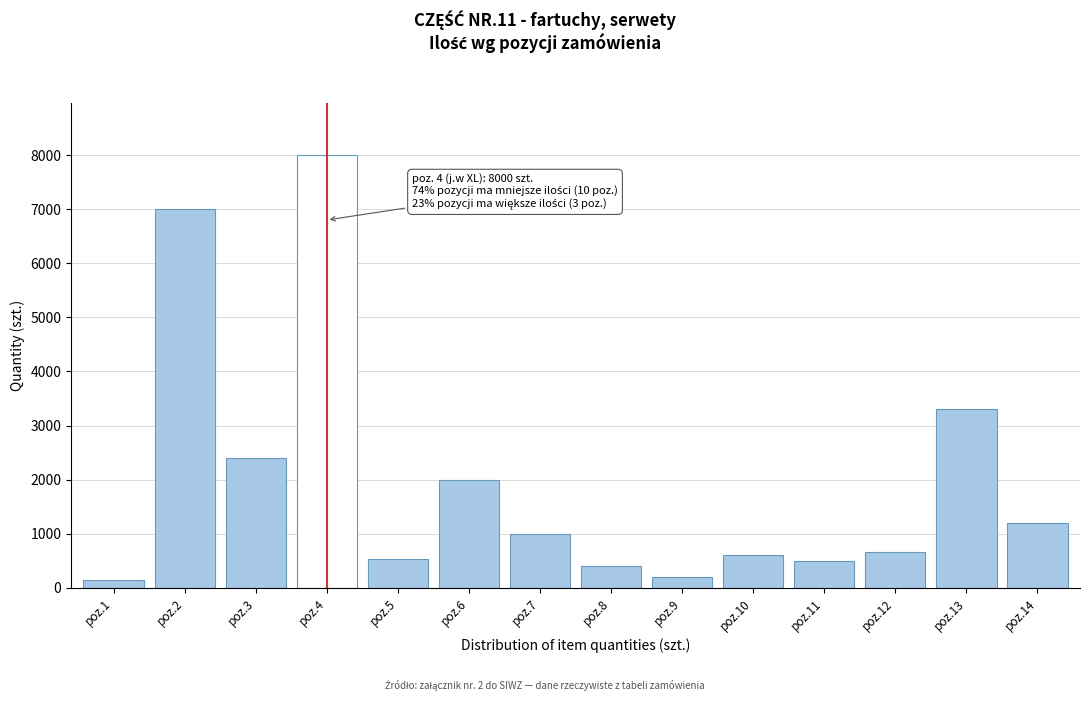

Reading left to right, list all the values displayed in this chart.

poz.1=150	poz.2=7000	poz.3=2400	poz.4=8000	poz.5=540	poz.6=2000	poz.7=1000	poz.8=400	poz.9=200	poz.10=600	poz.11=500	poz.12=670	poz.13=3300	poz.14=1200